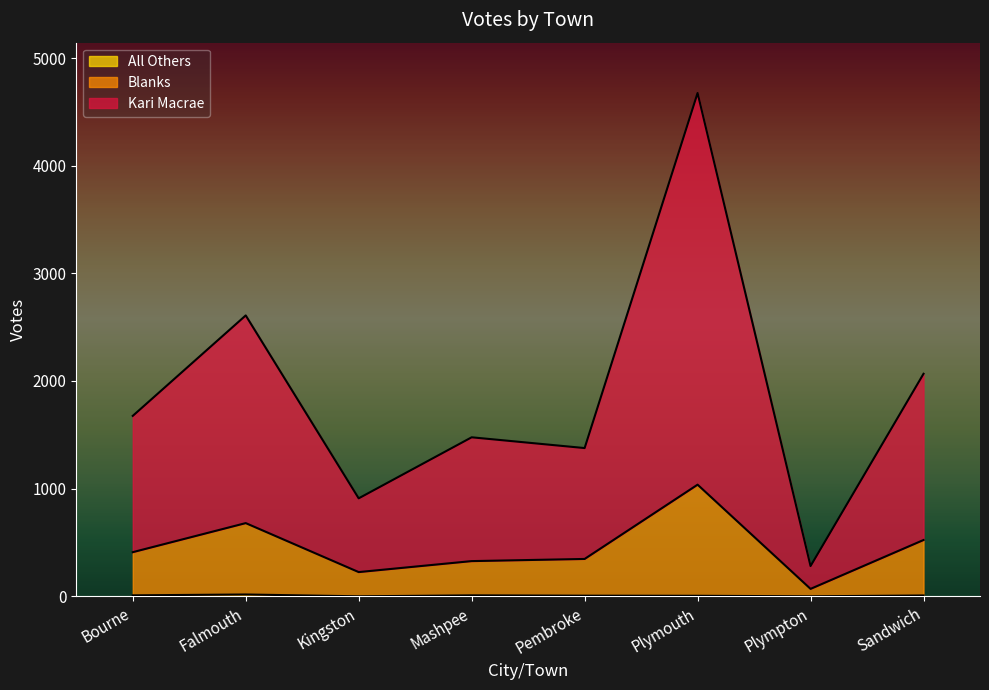

How many series are shown in this chart?

3